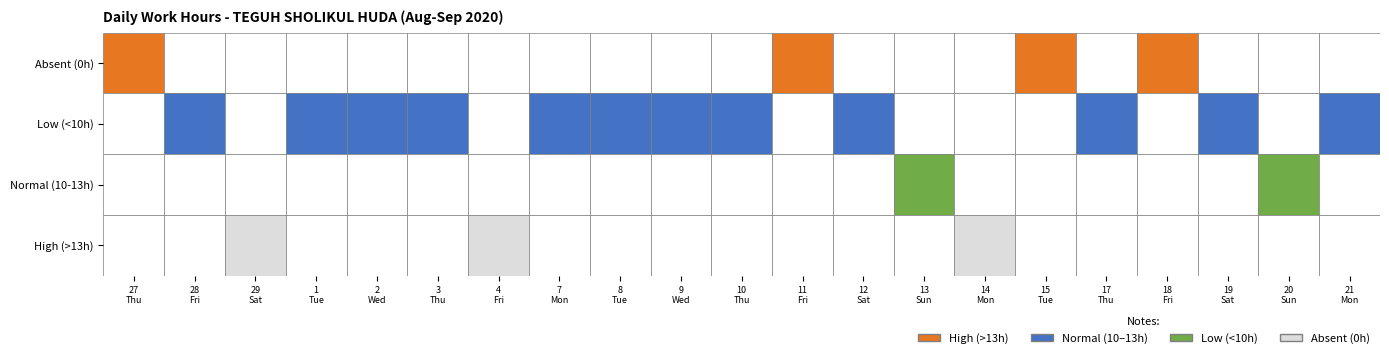

Approximately how many times larger is the value at 7 compared to 21?

1.0